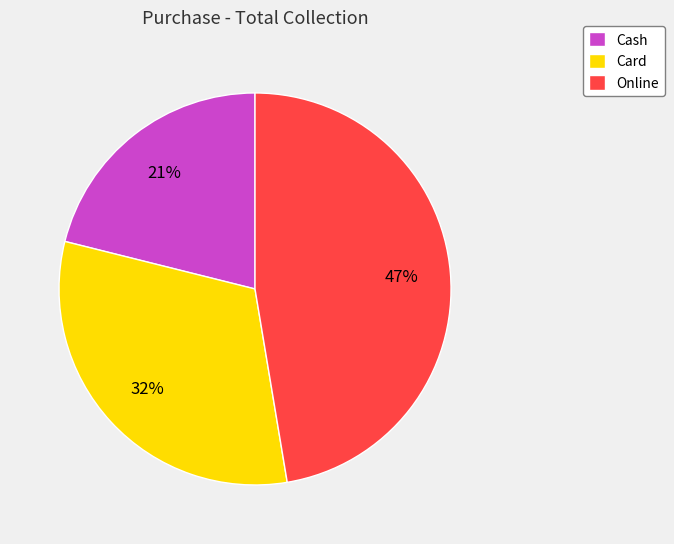

What is the ratio of the value at Card to the value at Online?

0.7